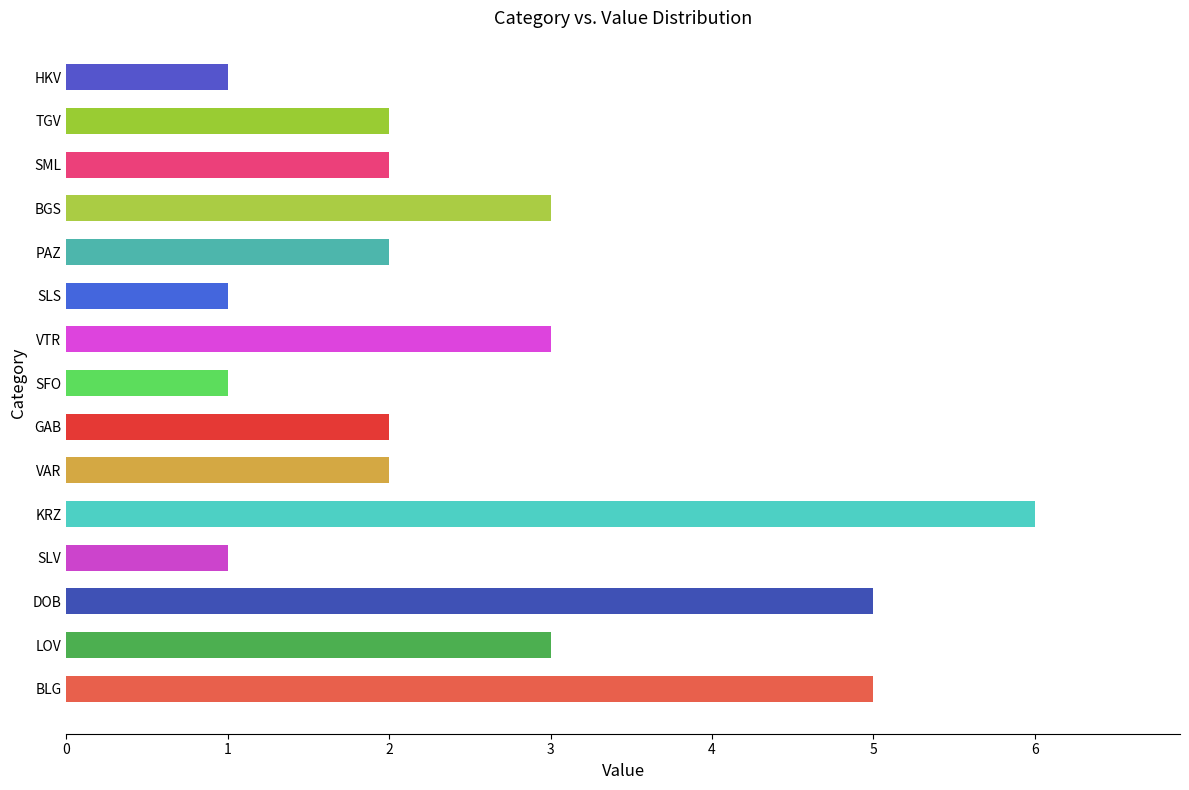

What is the change in value from KRZ to GAB?

-4